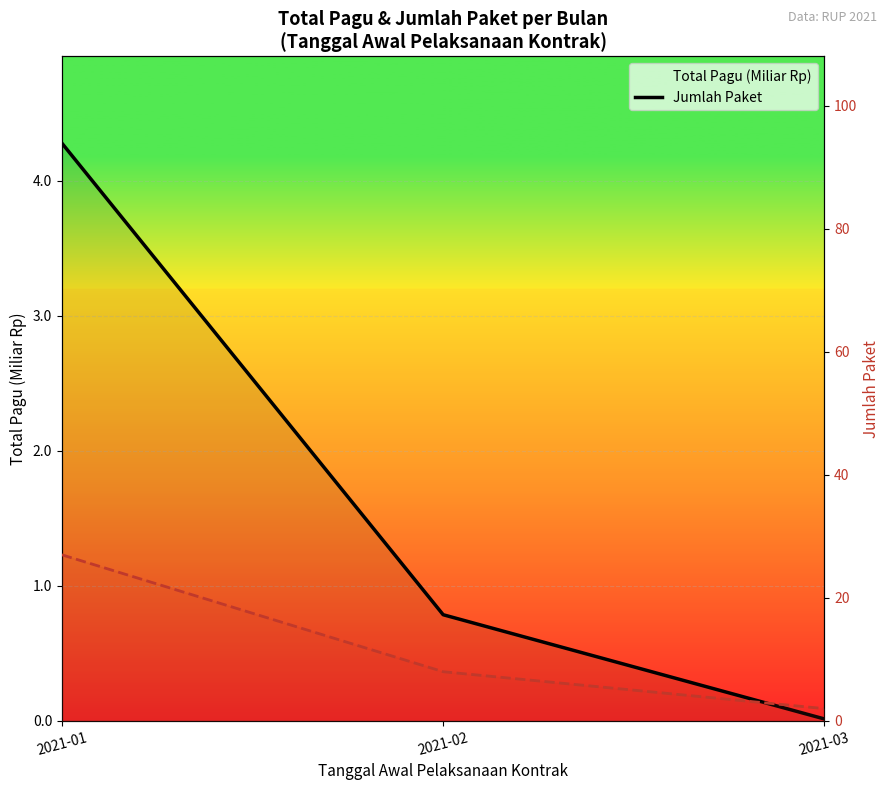

Between 2021-01 and 2021-03, which is larger?

2021-01